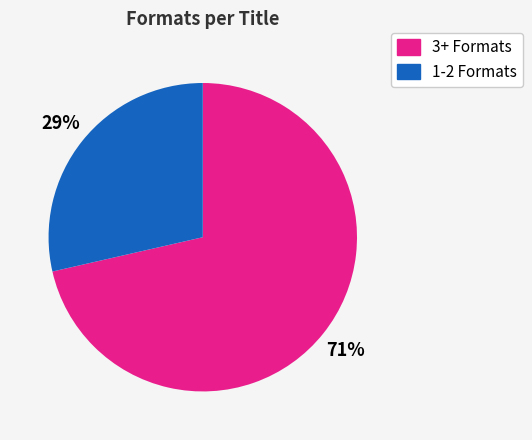

To the nearest percent, what is the average slice percentage?

50%